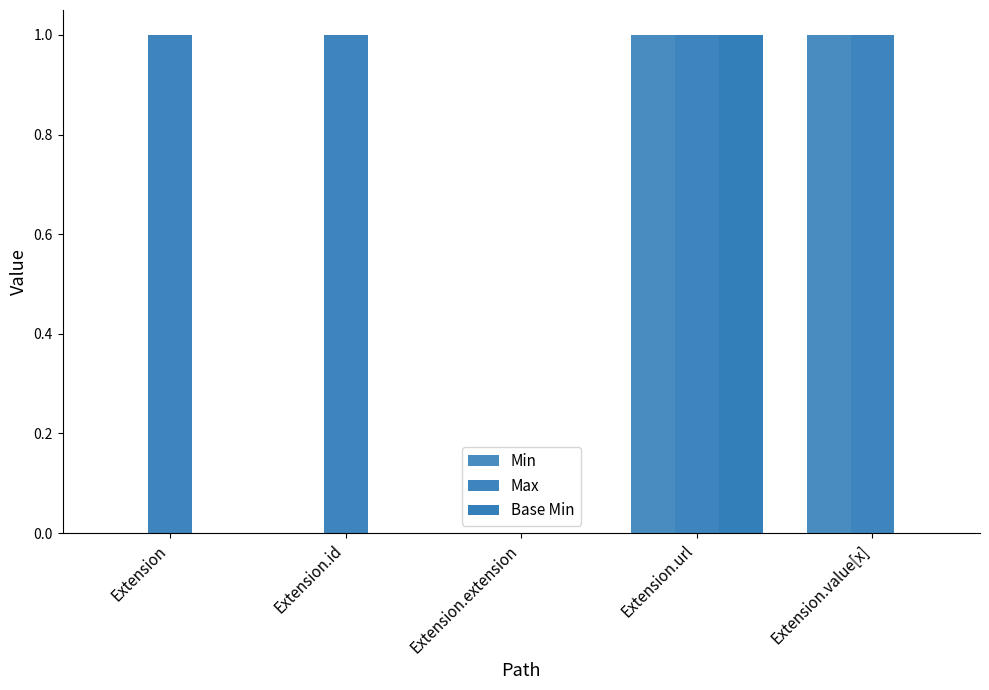

How many groups of bars are there?

5